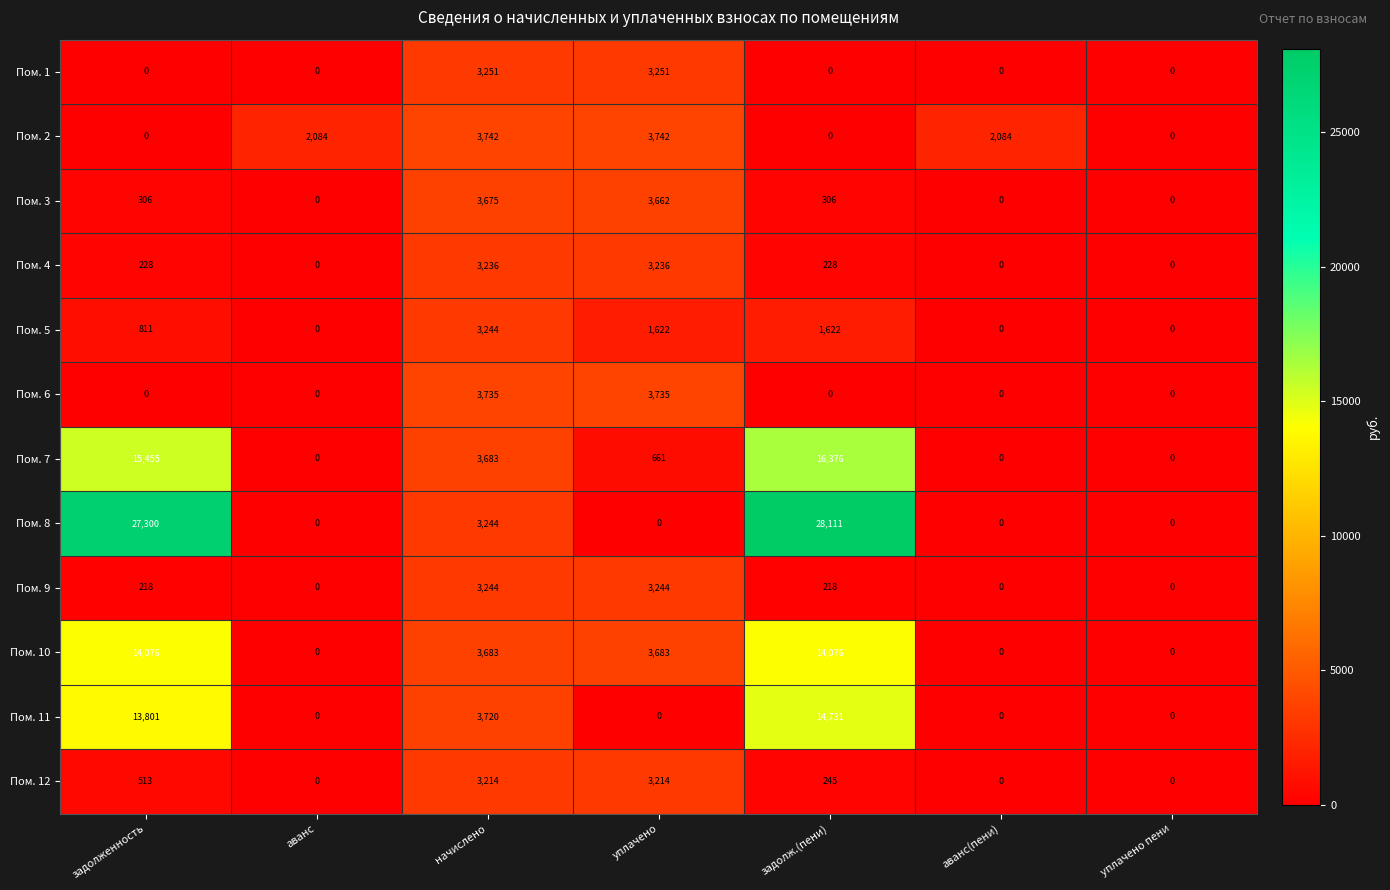

The value of Пом. 2 at начислено is 1460. True or false?

False